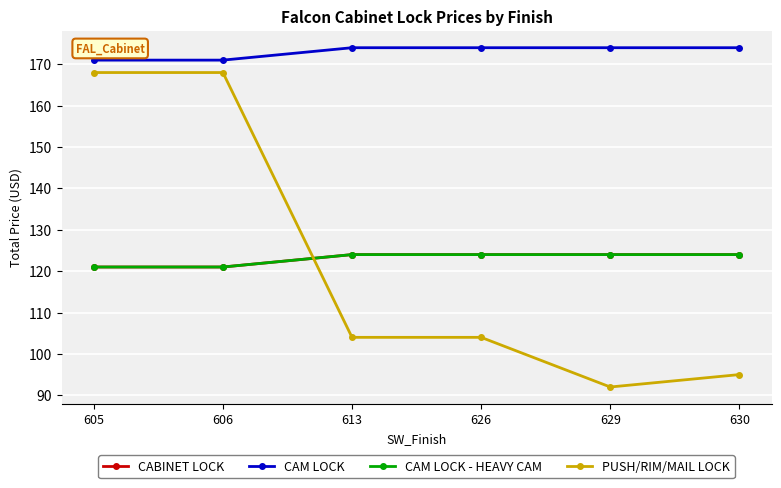

What is the difference between the CAM LOCK - HEAVY CAM values at 613 and 605?

3